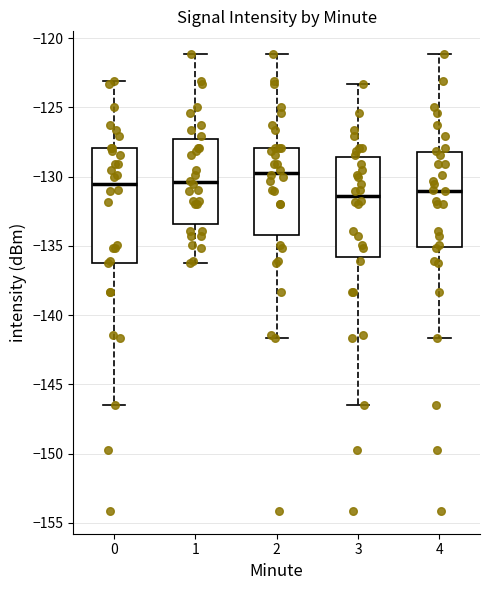

Which box is the tallest, from its lower edge to its upper edge?

0